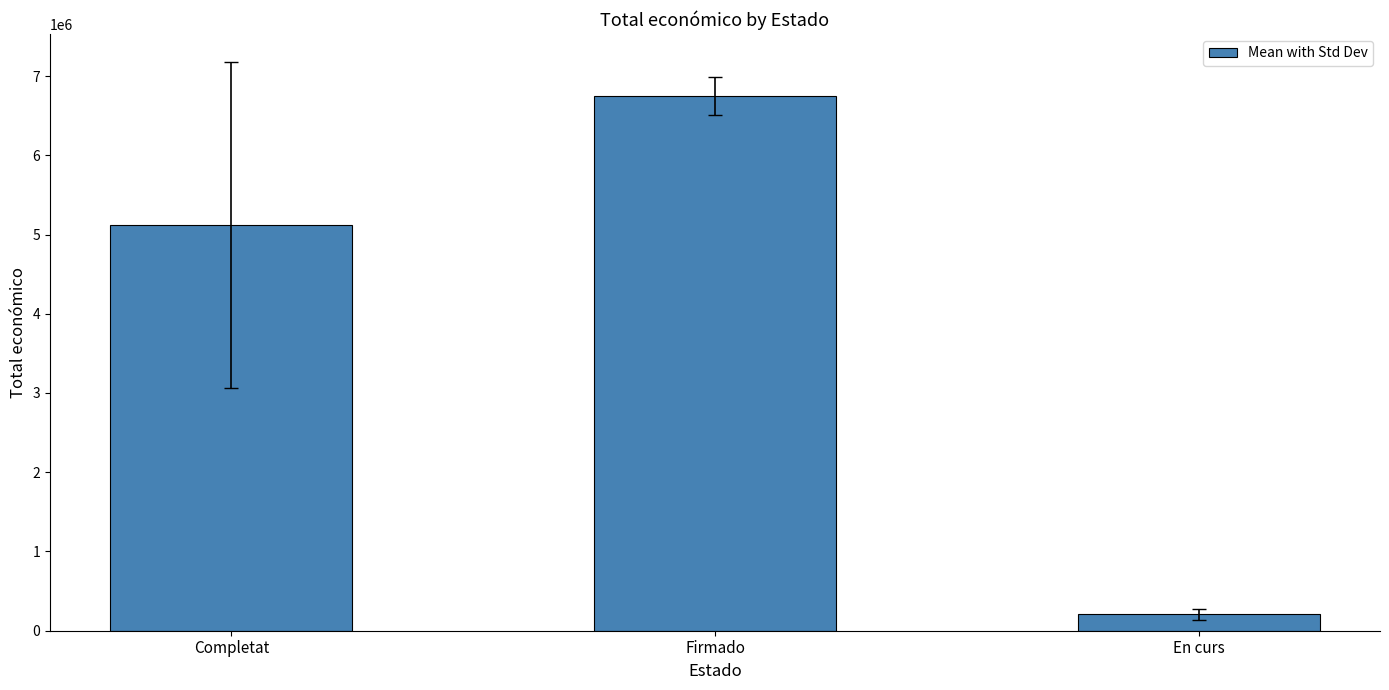

Which category has the highest value across all series?

Firmado